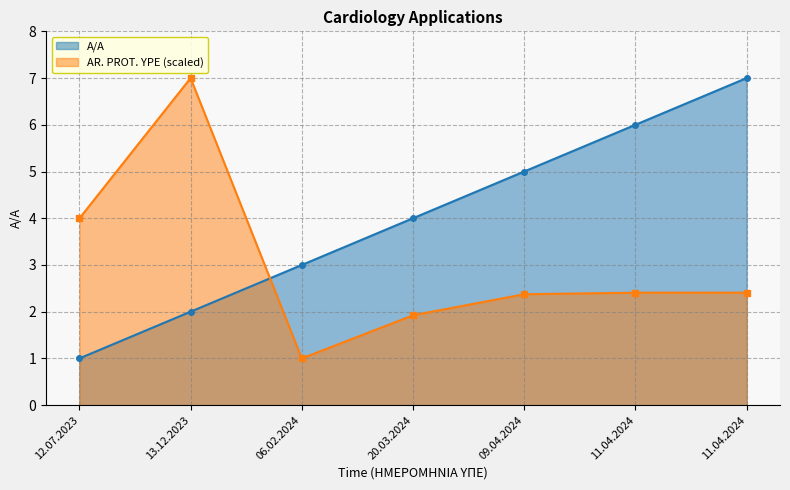

What is the difference between the second highest and second lowest values in the AR. PROT. YPE series?

2.1